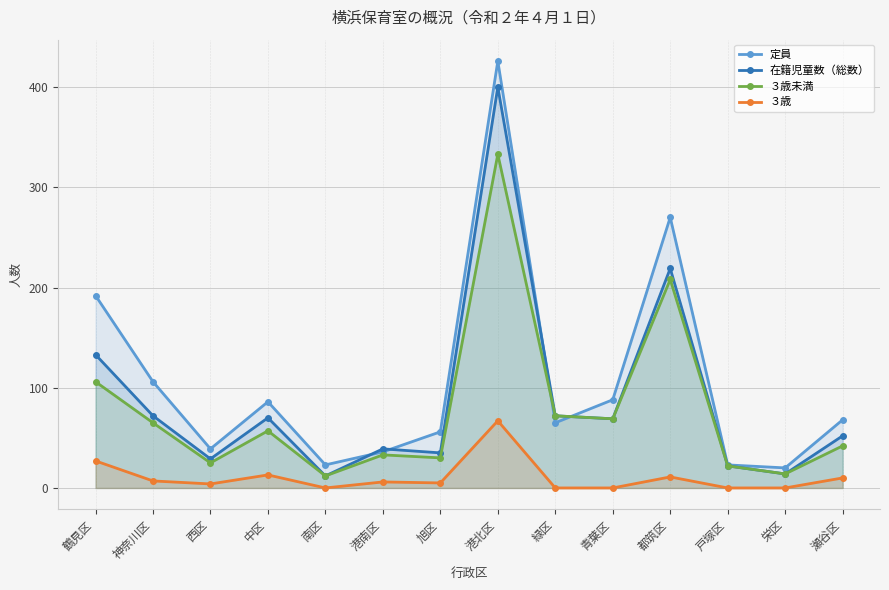

Which category has the highest value in the 定員 series?

港北区